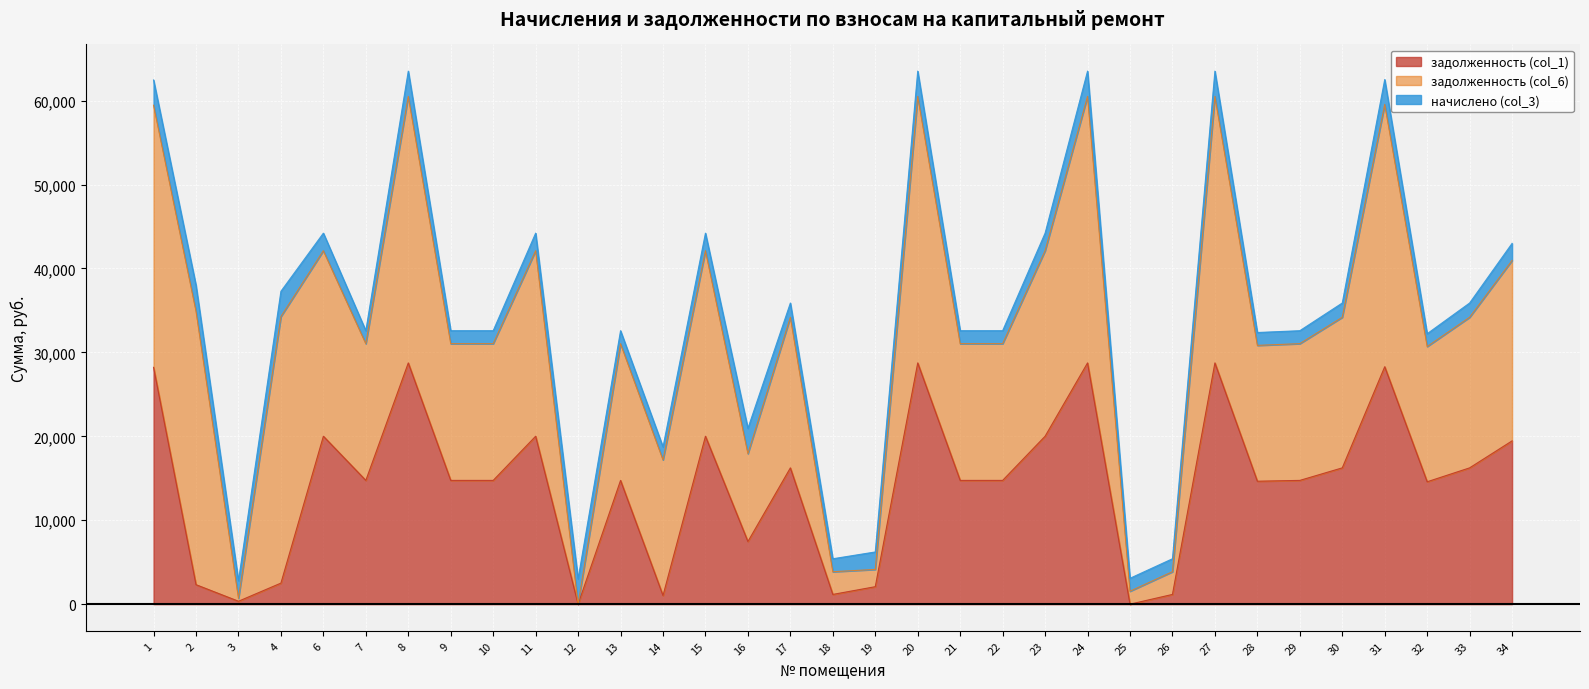

List the labels in order of начислено (col_3) value, smallest first.

32, 28, 7, 9, 10, 13, 14, 18, 21, 22, 25, 26, 29, 17, 30, 33, 34, 19, 3, 6, 11, 15, 23, 31, 1, 4, 8, 12, 16, 20, 24, 27, 2